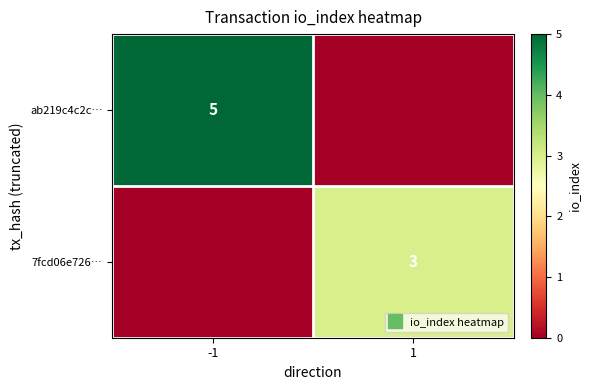

Which category has the lowest value across all series?

1